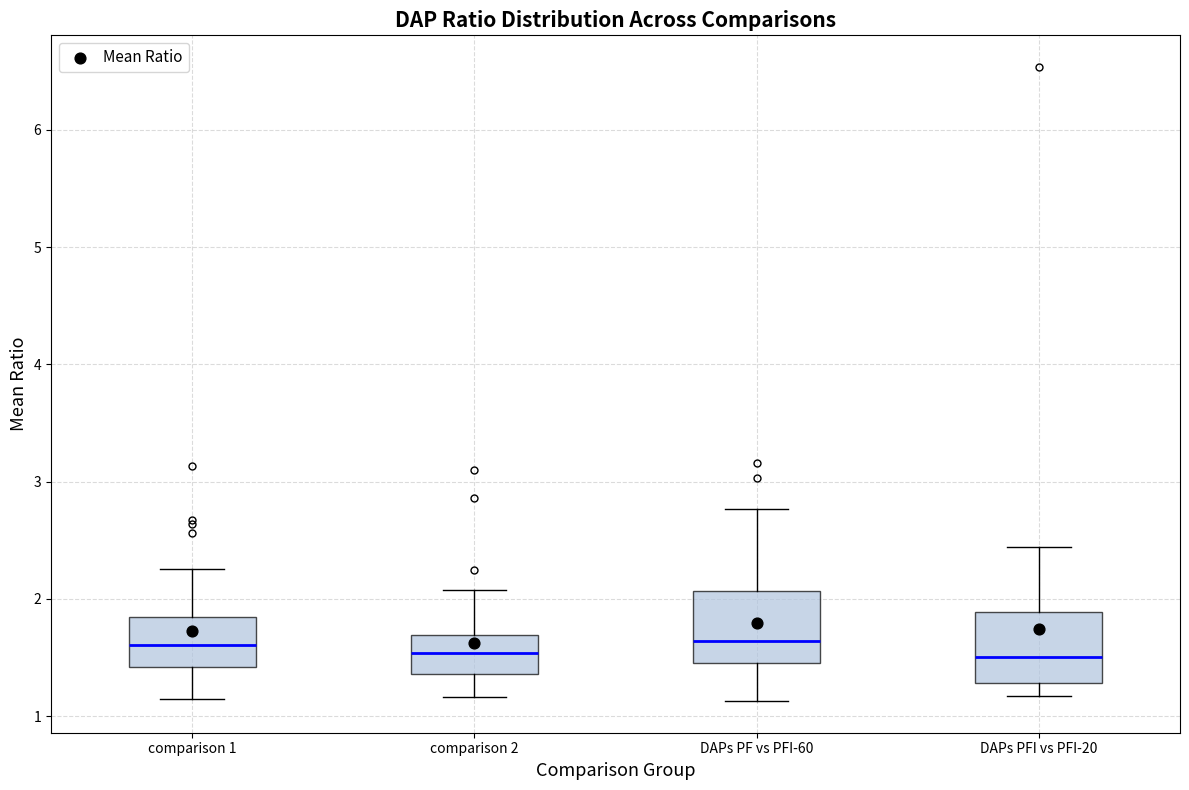

Reading left to right, read every box against the y-axis: the position of its median line, the range the box covers, and the ends of its whiskers. The values are not printed on the chart, so give them approximately, as read against the axis.

comparison 1: median 1.6, box 1.4 to 1.8, whiskers 1.1 to 2.3
comparison 2: median 1.5, box 1.4 to 1.7, whiskers 1.2 to 2.1
DAPs PF vs PFI-60: median 1.6, box 1.5 to 2.1, whiskers 1.1 to 2.8
DAPs PFI vs PFI-20: median 1.5, box 1.3 to 1.9, whiskers 1.2 to 2.4